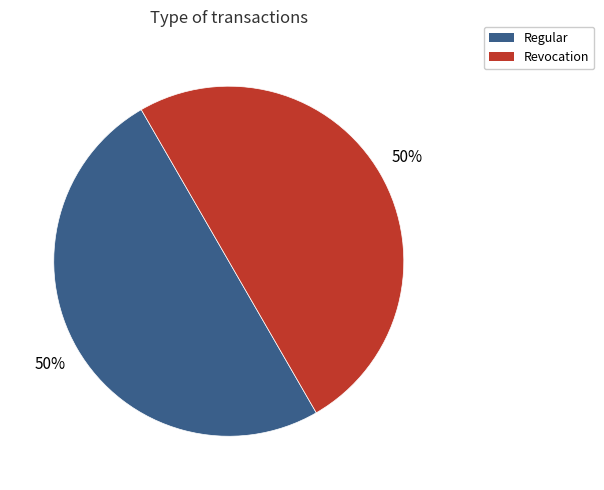

Combined, do Revocation and Regular account for over 50%?

Yes